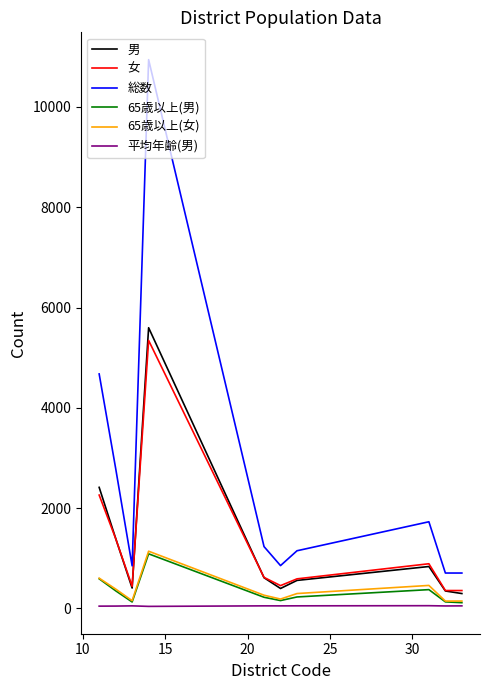

Which series has the widest spread of values?

総数